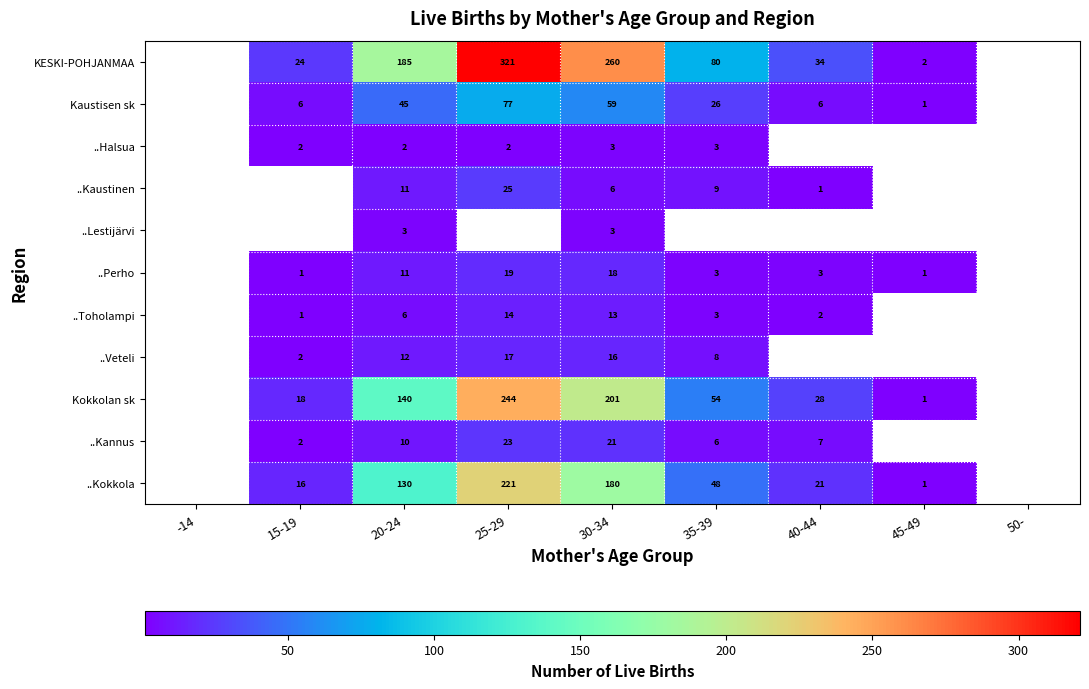

What is the minimum value shown in the chart?

1.0